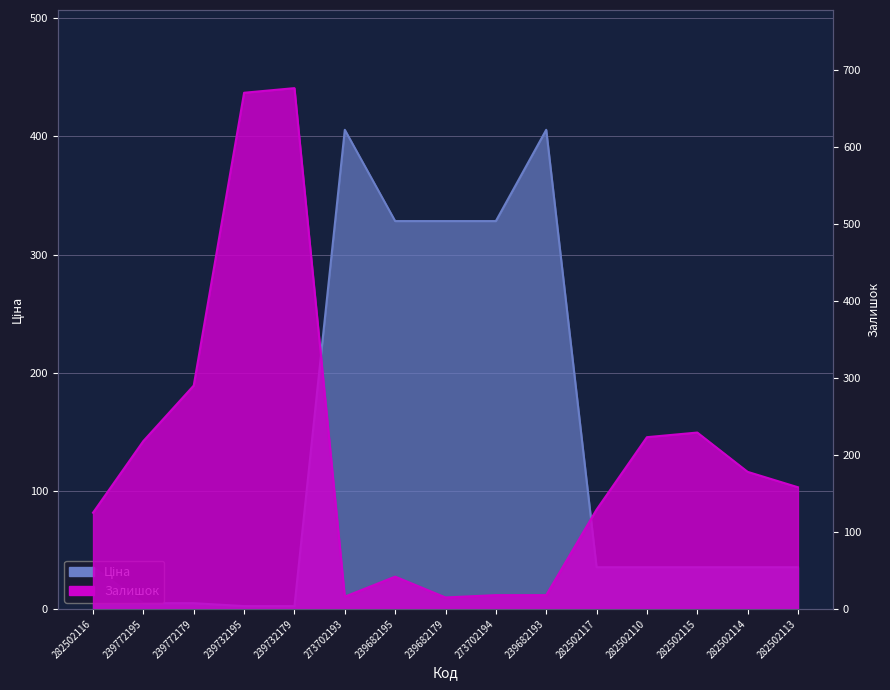

True or false: Ціна has more than 0 interior local peaks.

True